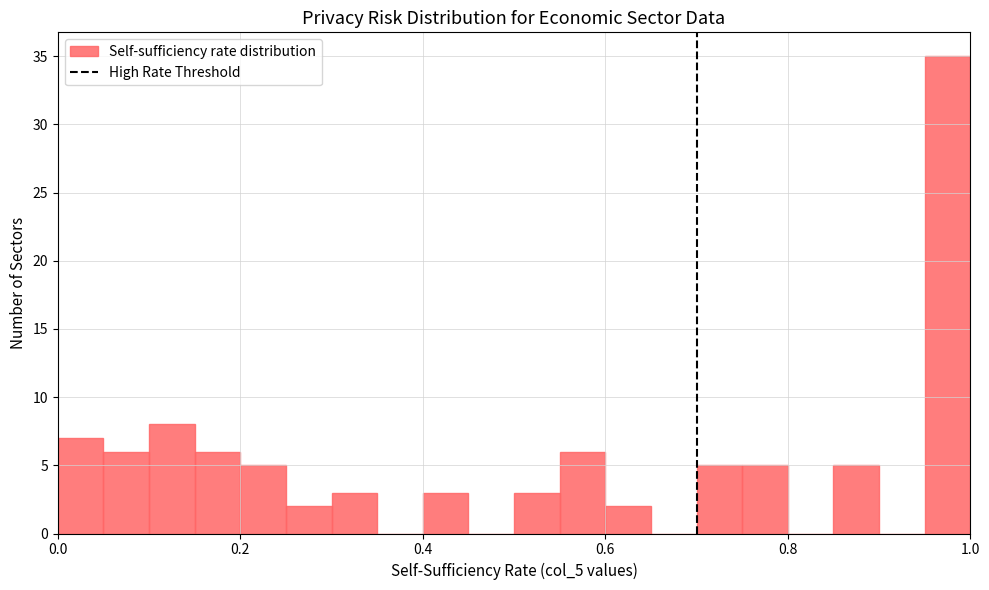

Around what value on the x-axis is the tallest bar? Give the approximate position of its centre, as read against the axis.

0.98